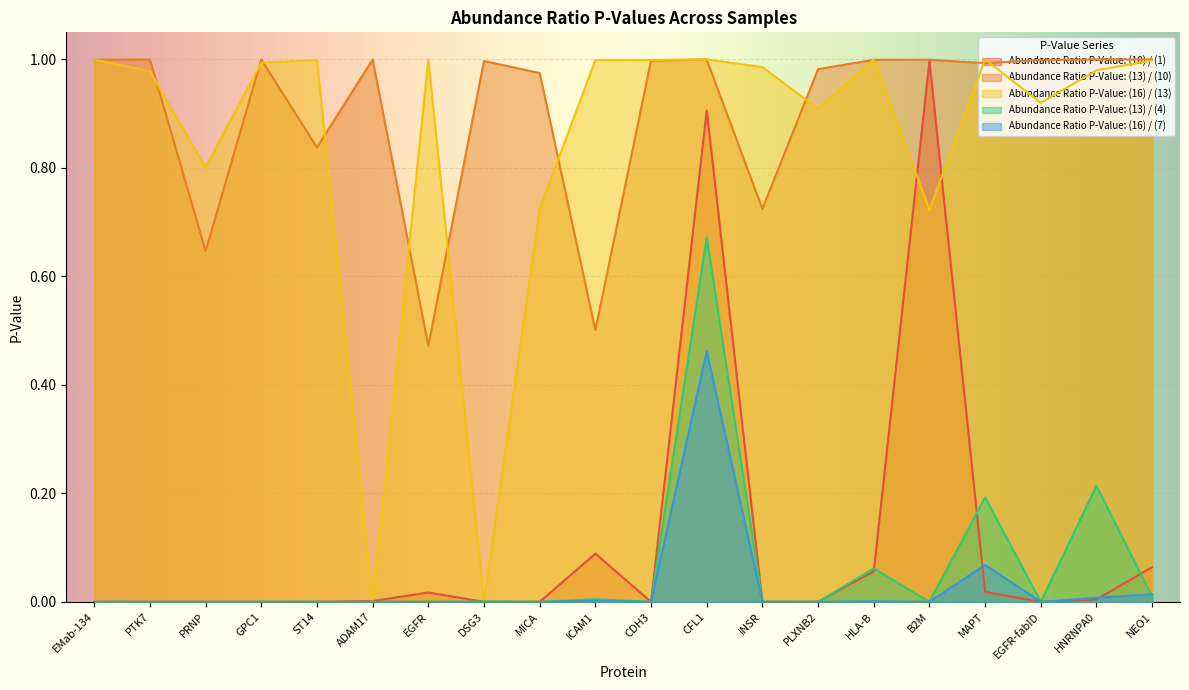

What is the value of the Abundance Ratio P-Value: (13) / (10) point at the 18th from the left?

1.0